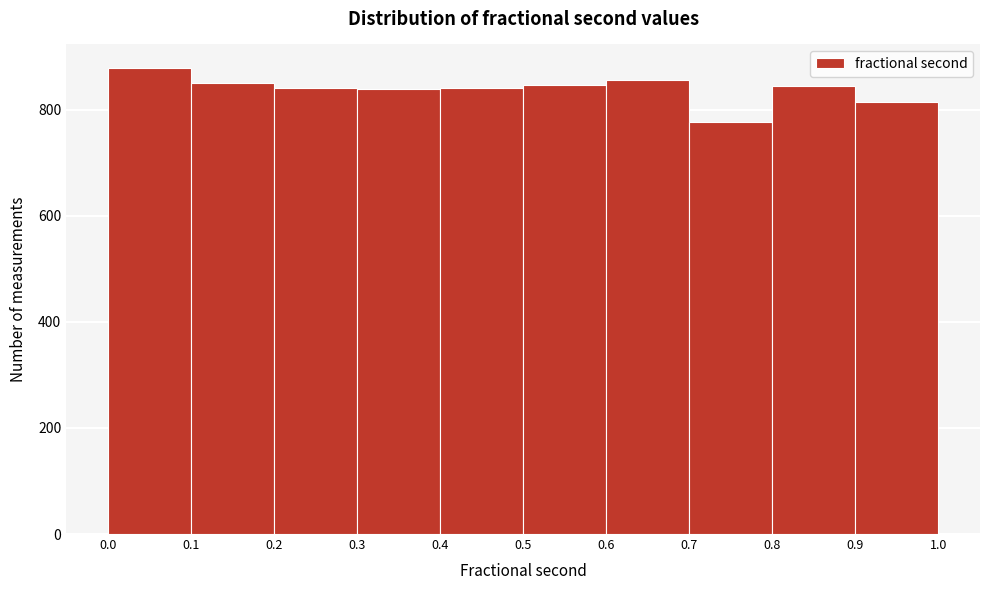

Reading left to right, list every bar in this chart as the range it spans on the x-axis followed by its height. The values are not printed on the chart, so give them approximately, as read against the axis.

0.0 to 0.1: 880
0.1 to 0.2: 860
0.2 to 0.3: 840
0.3 to 0.4: 840
0.4 to 0.5: 840
0.5 to 0.6: 840
0.6 to 0.7: 860
0.7 to 0.8: 780
0.8 to 0.9: 840
0.9 to 1.0: 820